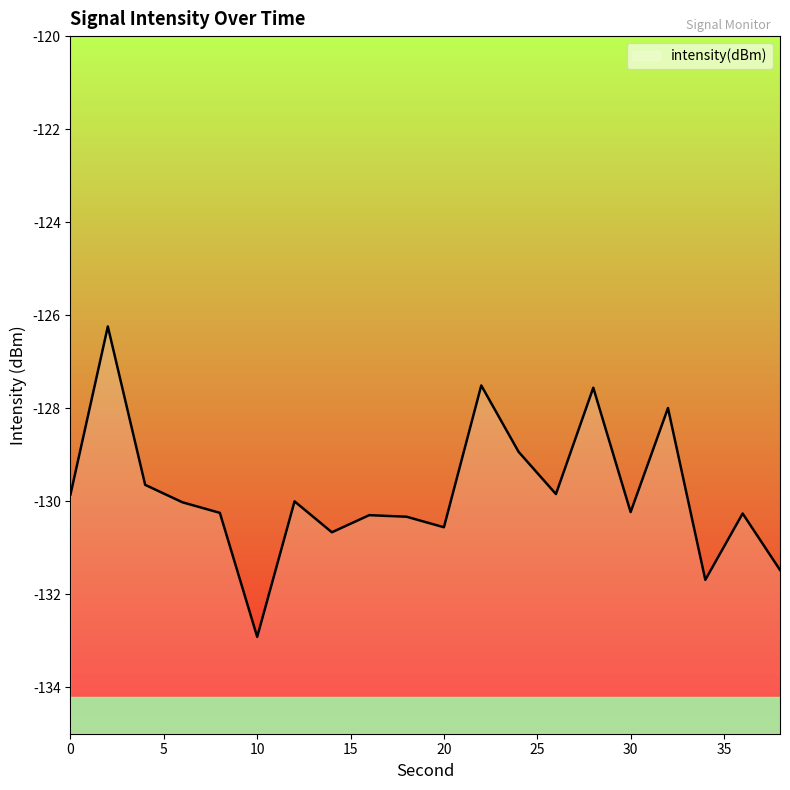

How many points are higher than both their immediate neighbors (excluding endpoints)?

7